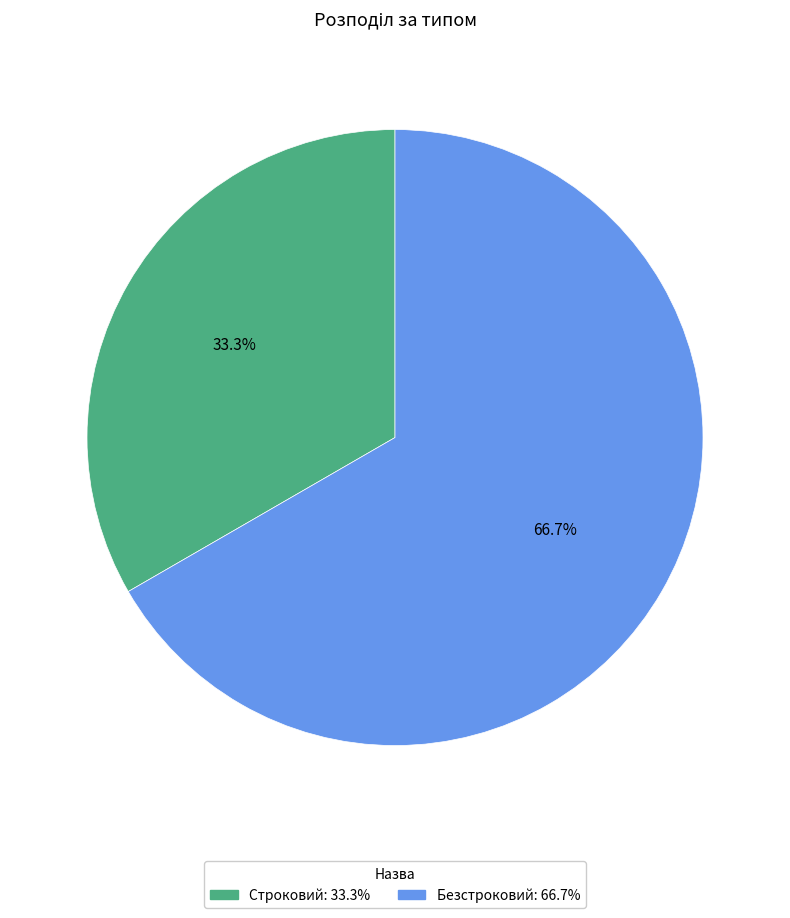

What is the smallest slice in the pie chart?

Строковий